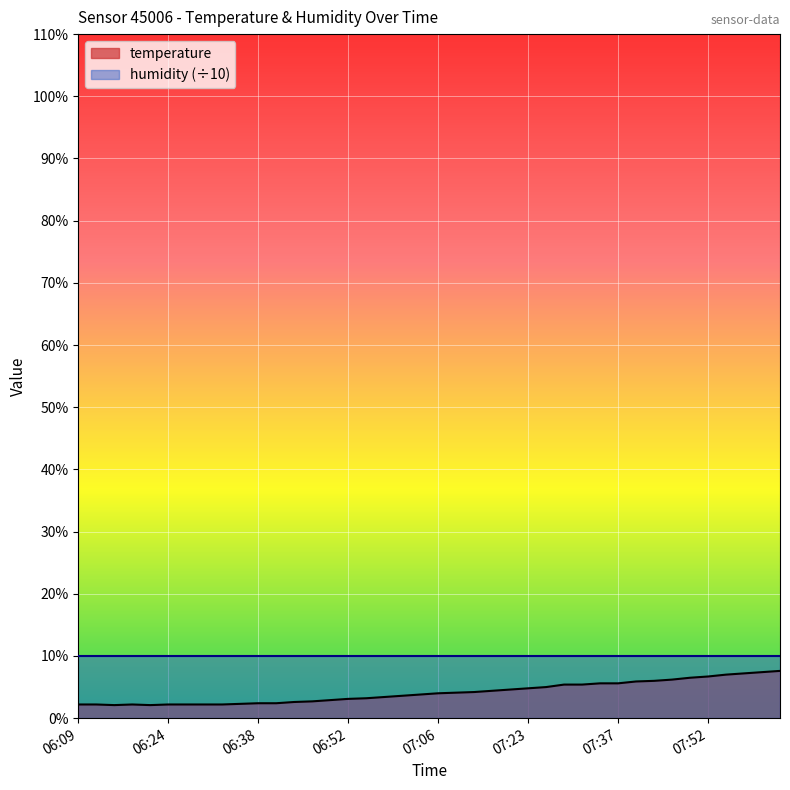

What is the maximum value shown in the chart?

10.0